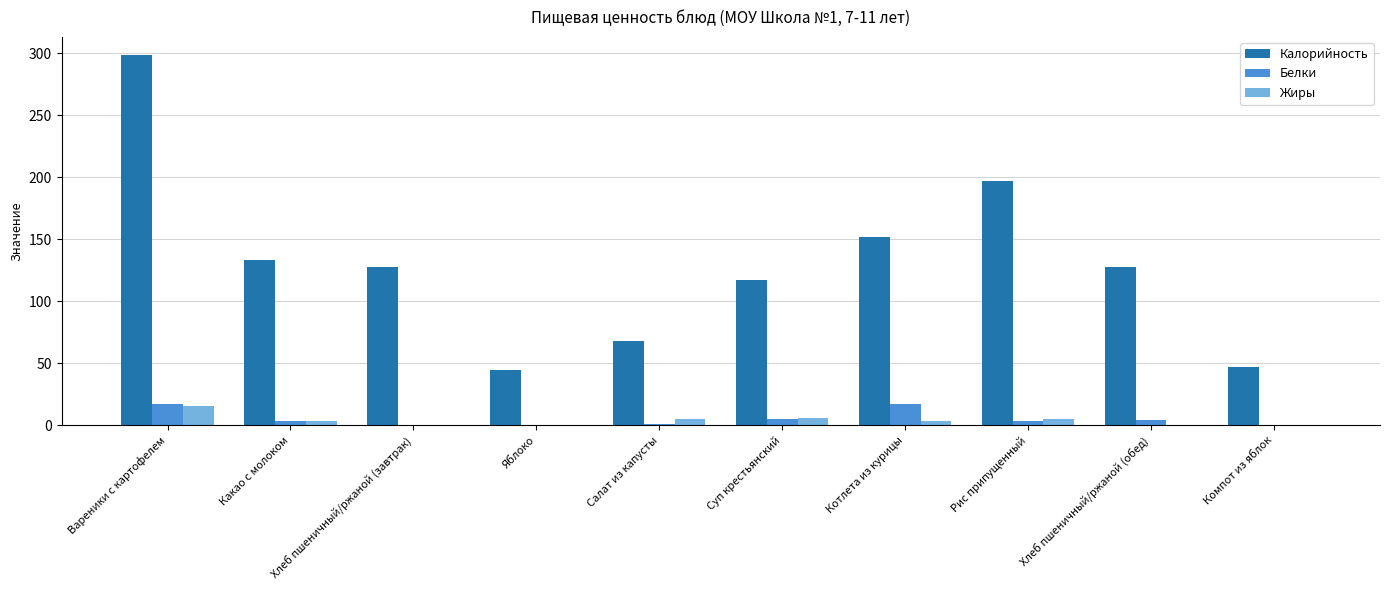

Which series has the largest total across all categories?

Калорийность